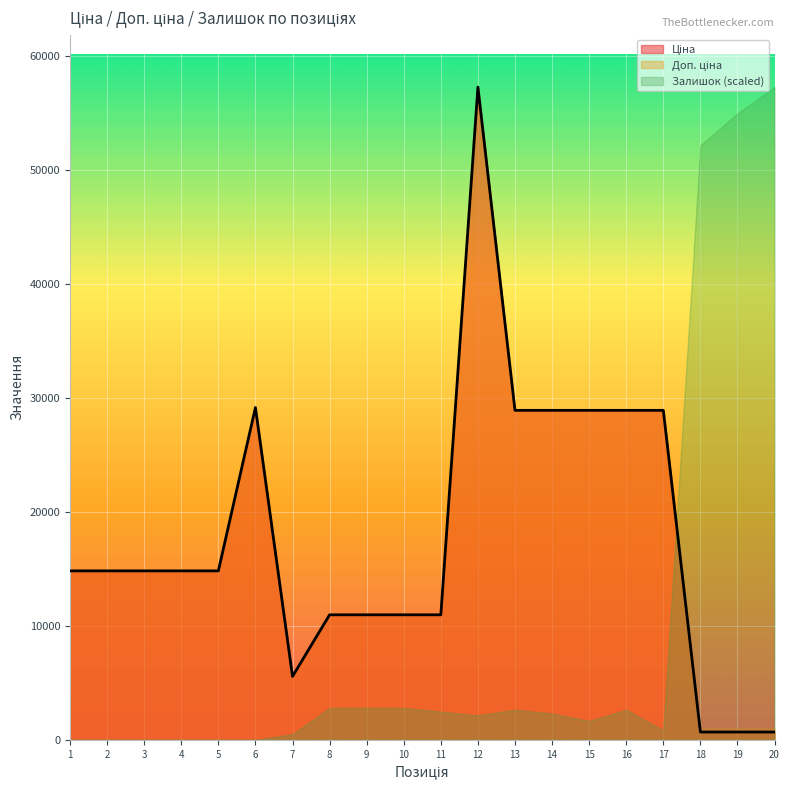

What is the difference between the highest and lowest values at 17?

28079.0